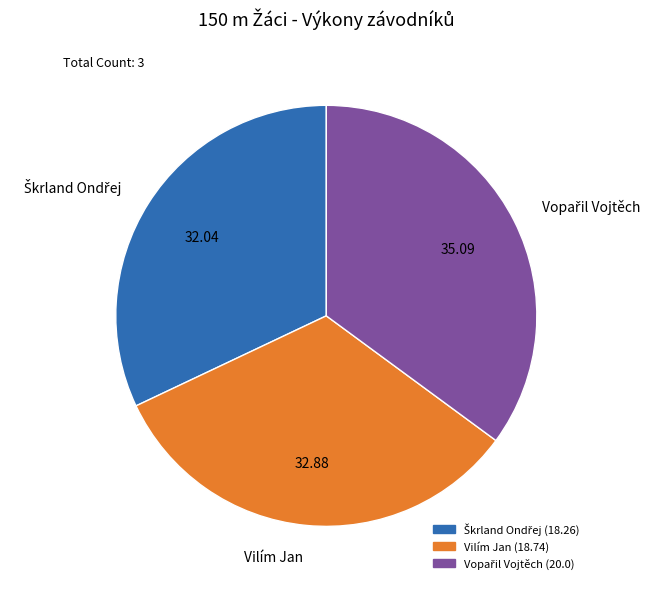

Is there a majority slice in this chart?

No